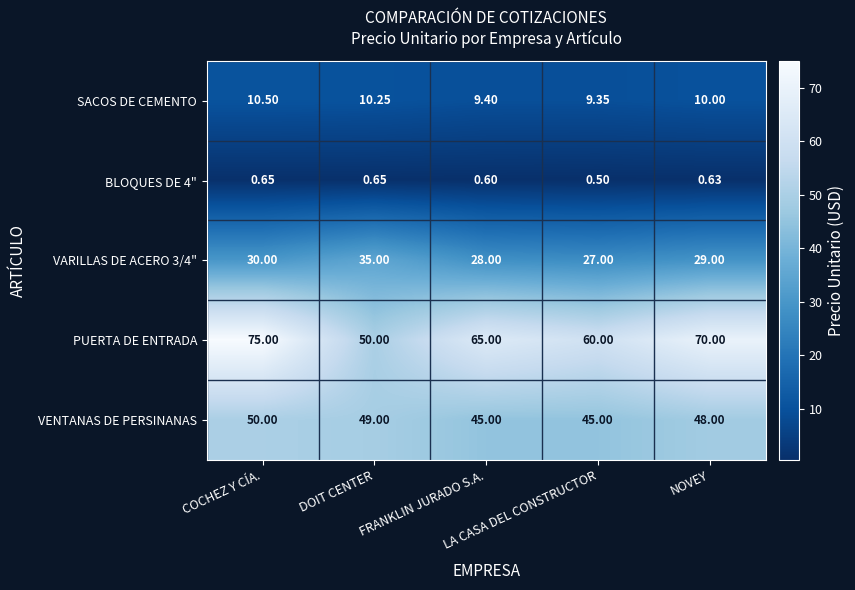

Which series has the largest range (max minus min)?

PUERTA DE ENTRADA